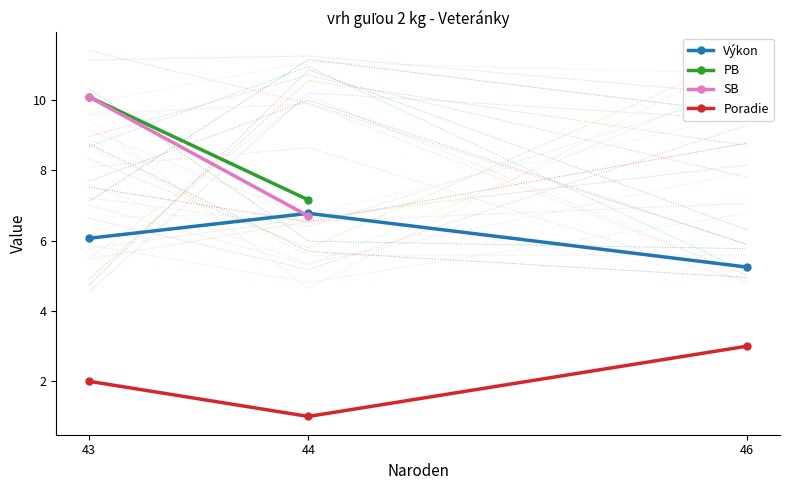

Rank the categories by Poradie value from lowest to highest.

44, 43, 46